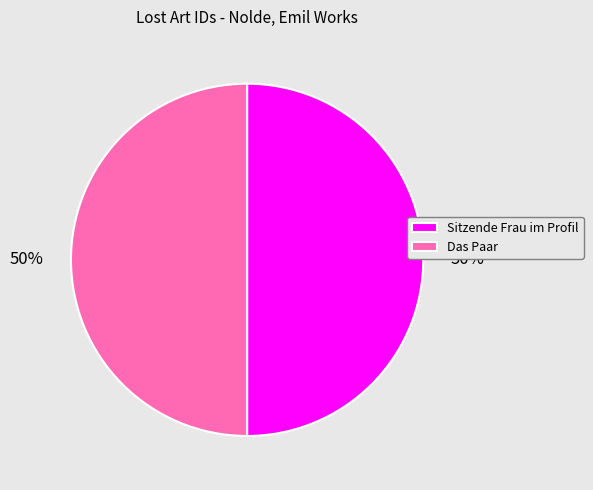

Do Das Paar and Sitzende Frau im Profil together represent more than half of the pie?

Yes